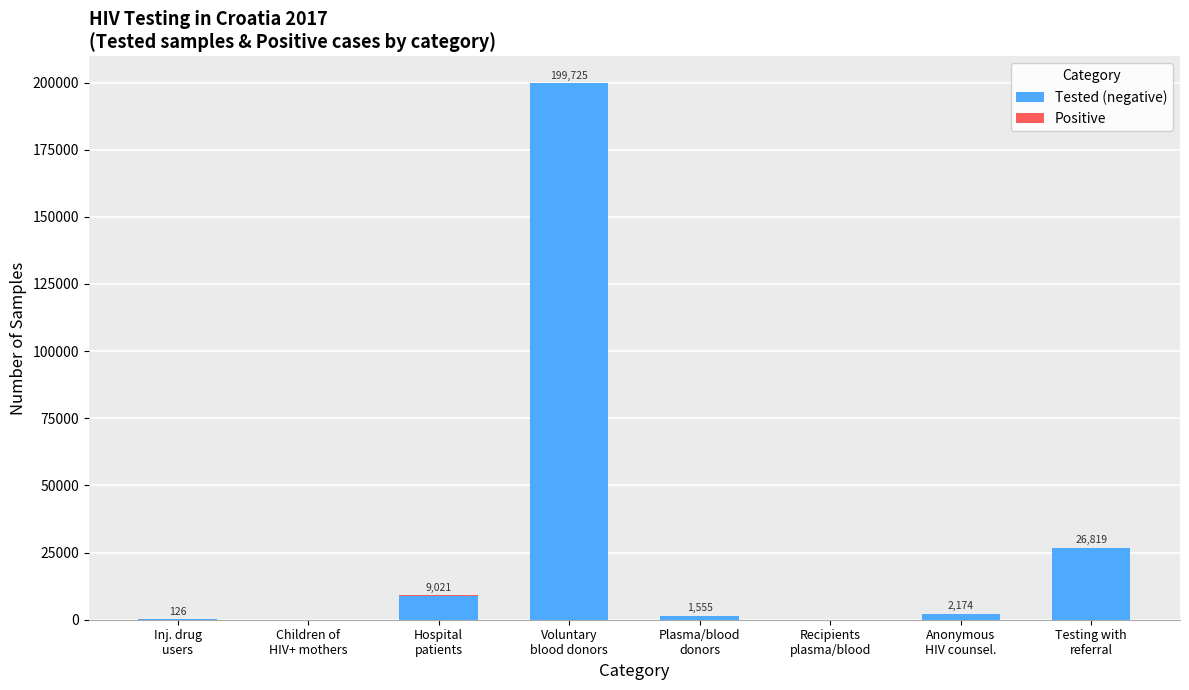

Are the bars grouped side by side (vs. stacked)?

No